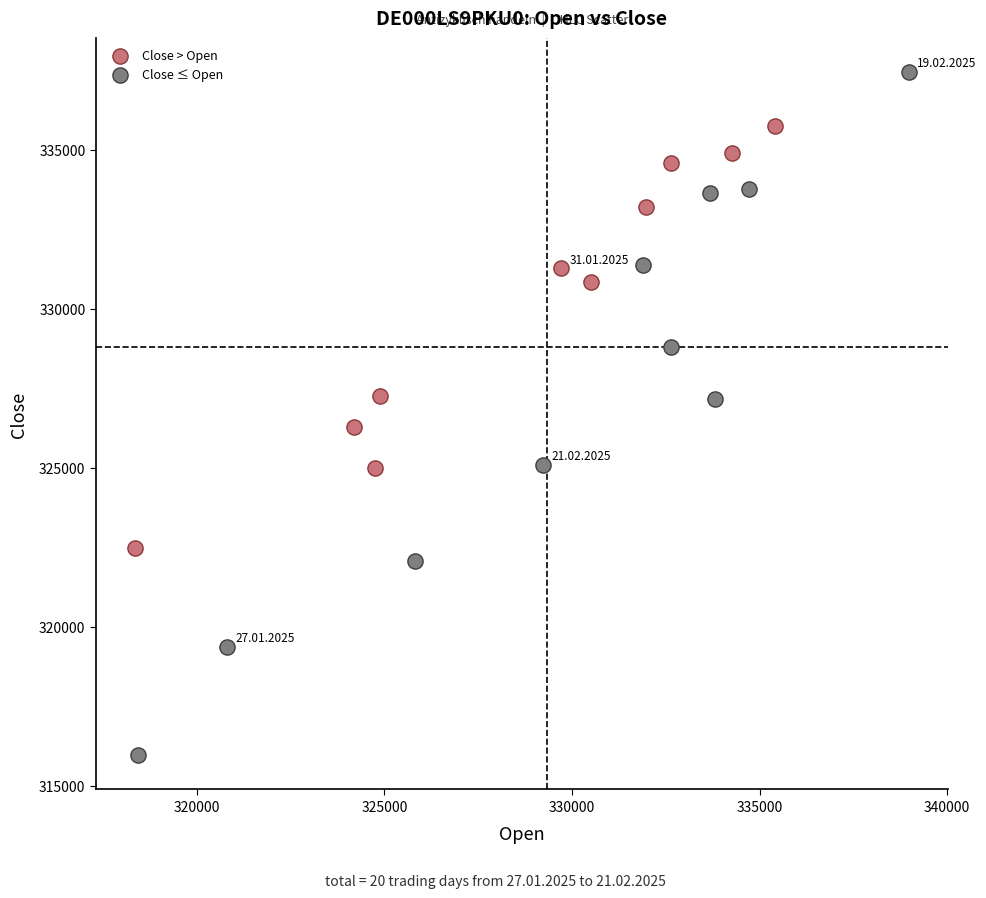

Which series has the largest Y range (max minus min)?

Close ≤ Open